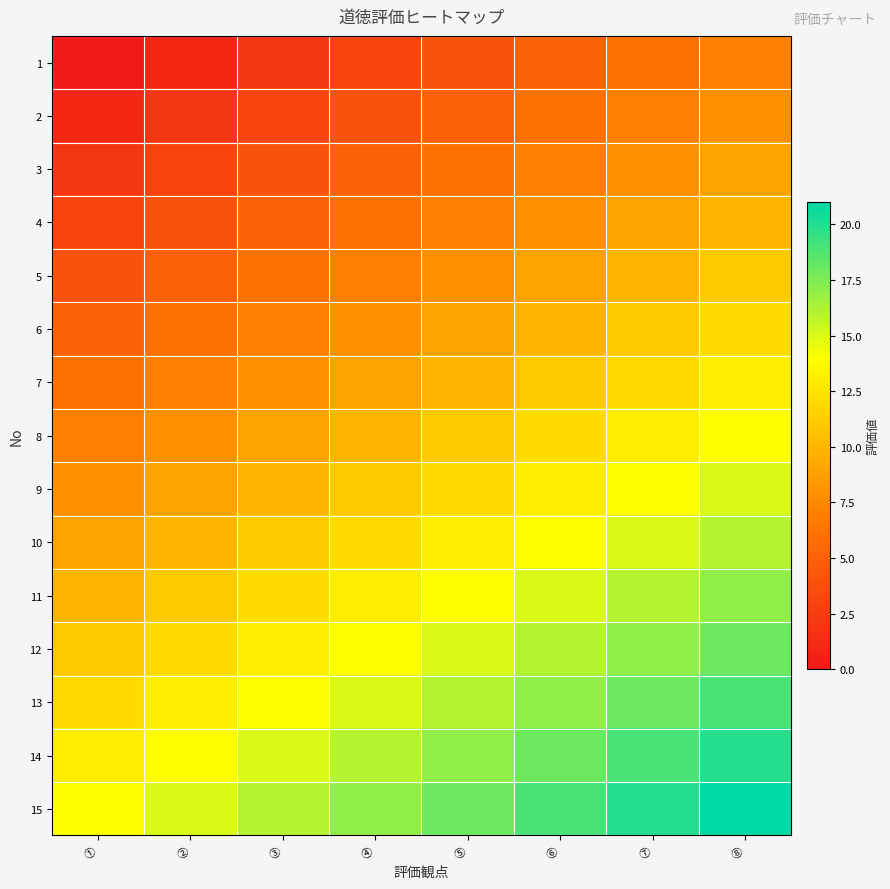

What is the maximum value shown in the chart?

21